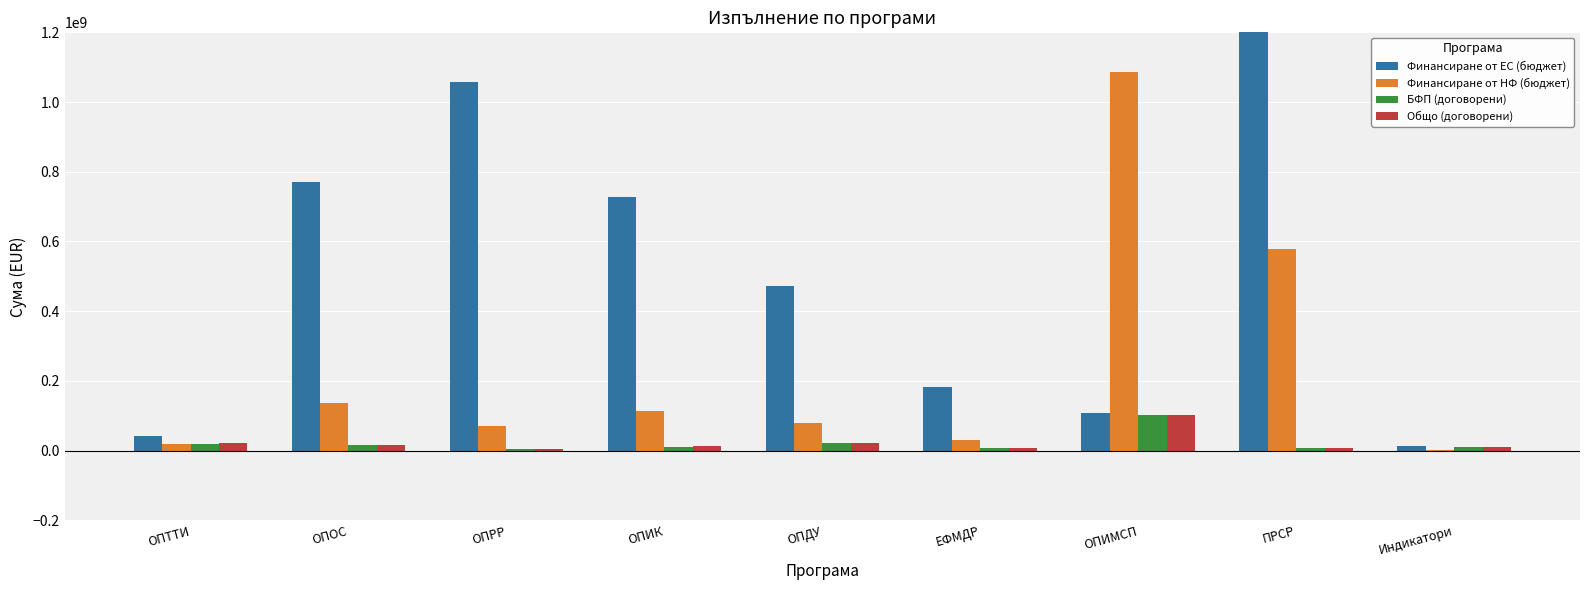

What is the sum of all Финансиране от НФ (бюджет) values?

2114337034.8